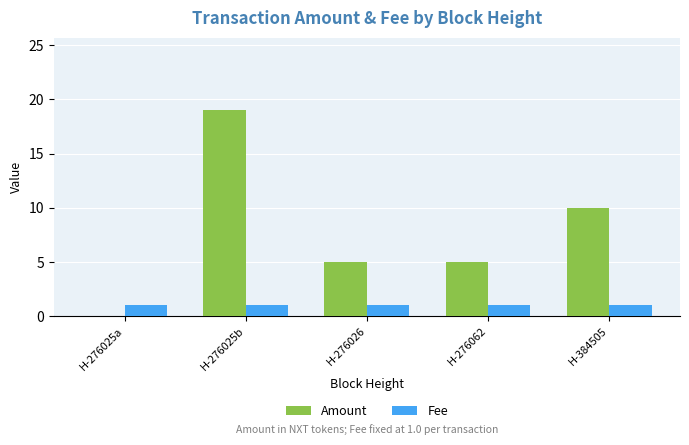

Reading right to left, transcribe all the data shown in this chart.

Amount: 10	5	5	19	0
Fee: 1	1	1	1	1